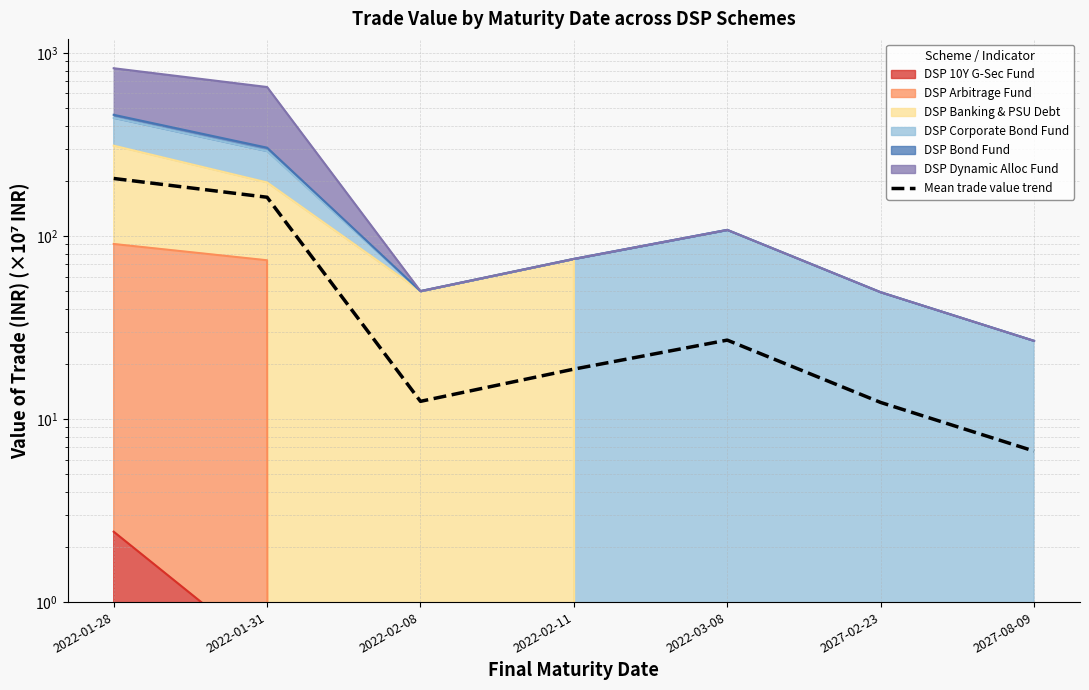

What is the minimum value shown in the chart?

6.7